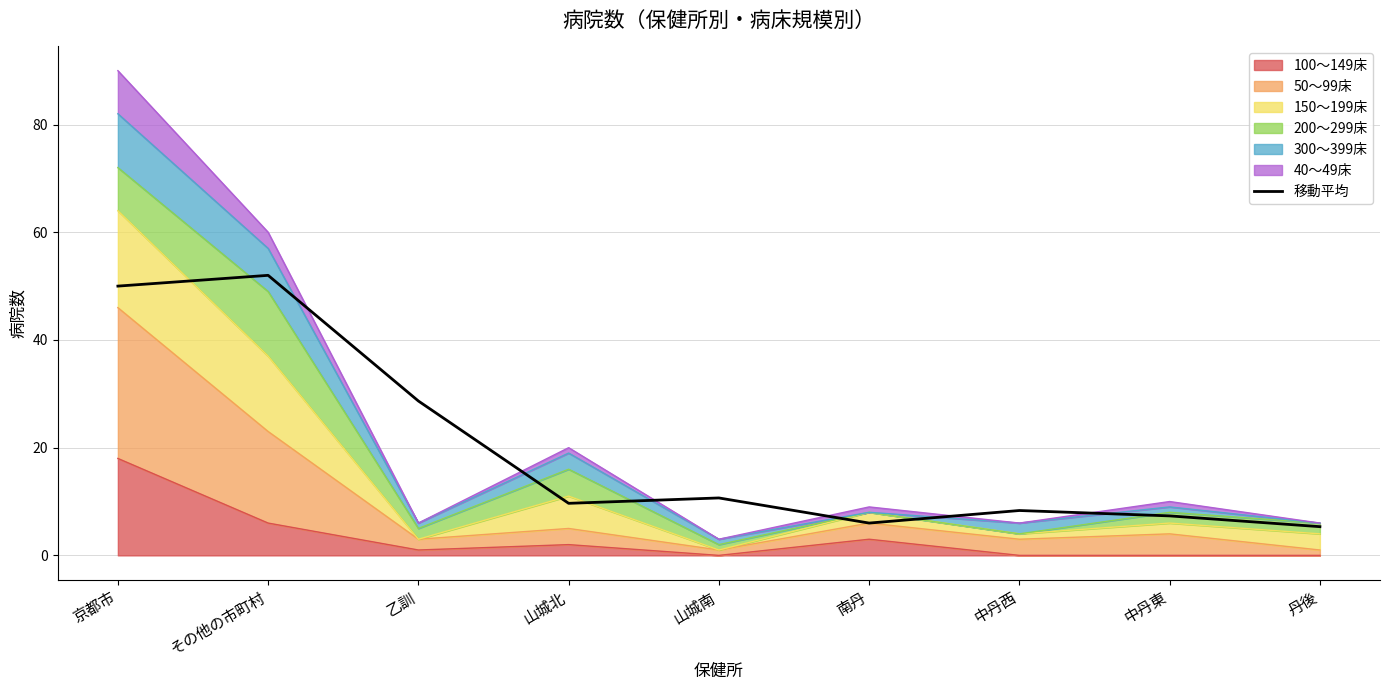

Where is the first local maximum?

その他の市町村